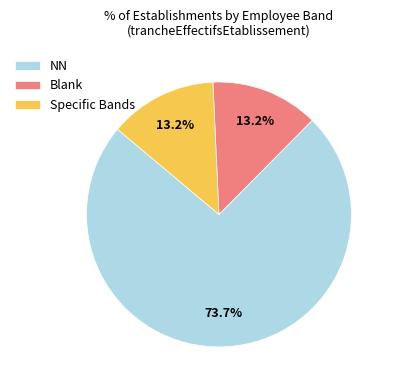

How many segments does this pie chart have?

3